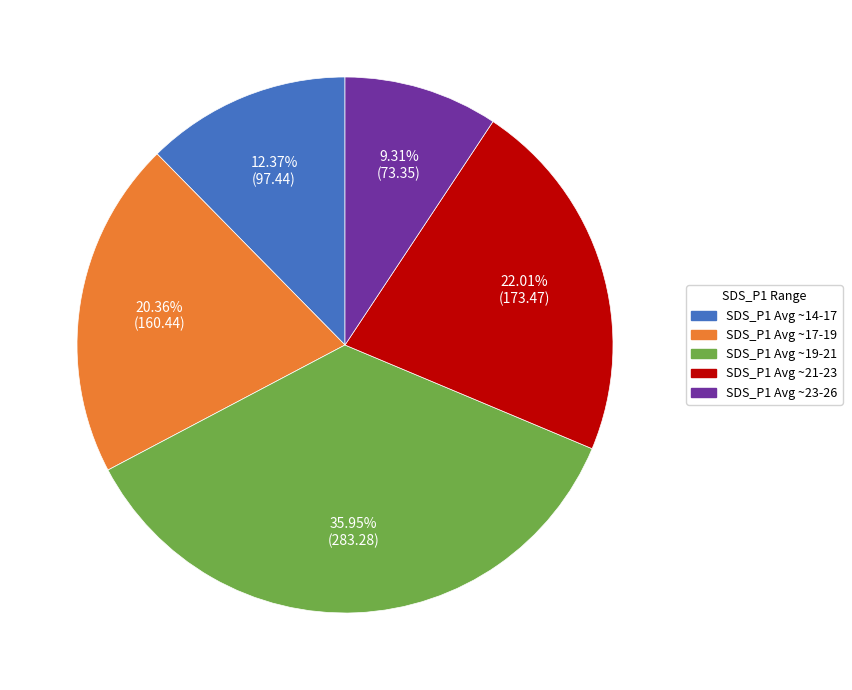

How many slices are in this pie chart?

5